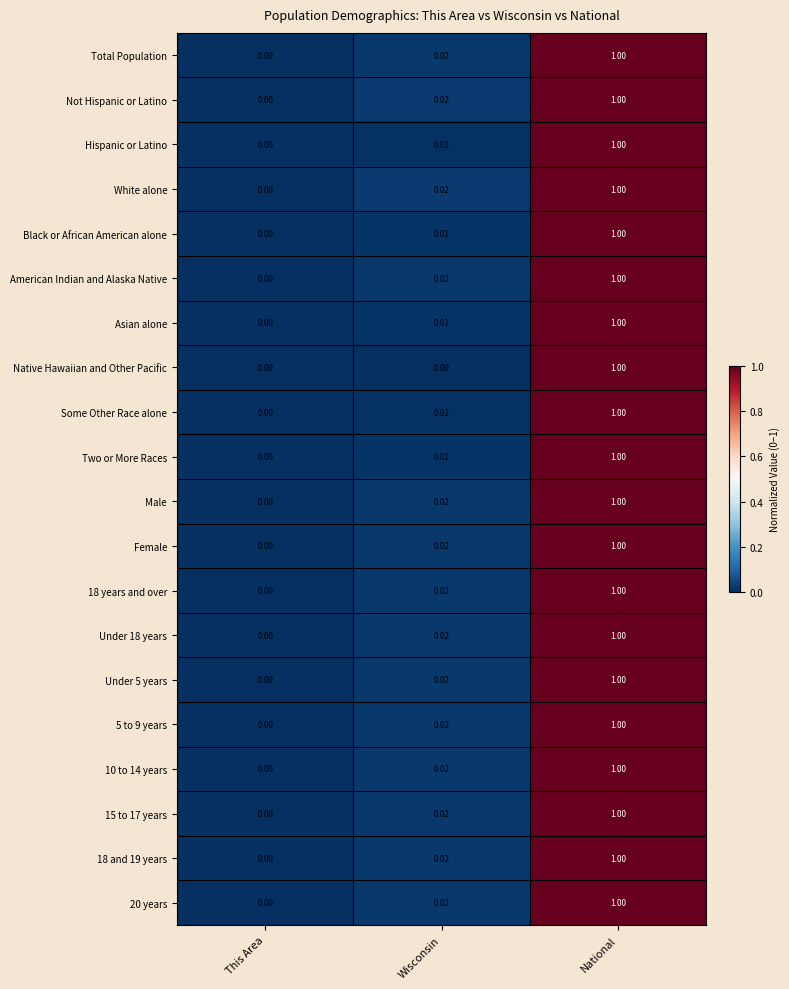

Where is 15 to 17 years nearest to the value 0?

This Area